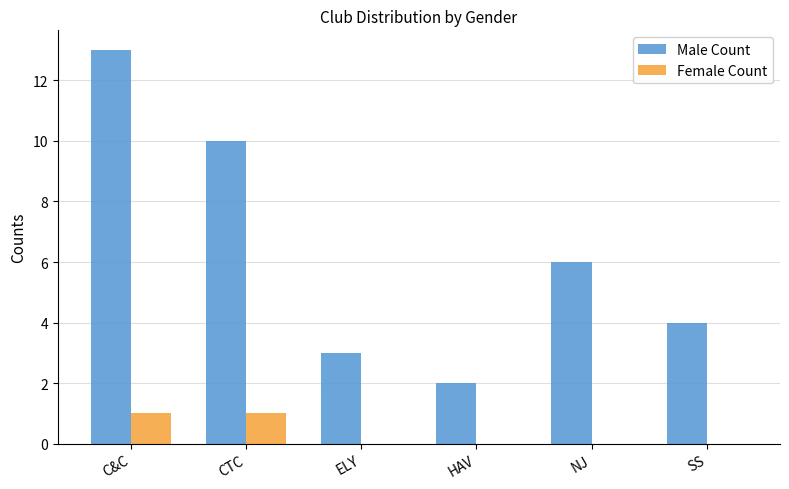

Which series changed the most between NJ and SS?

Male Count